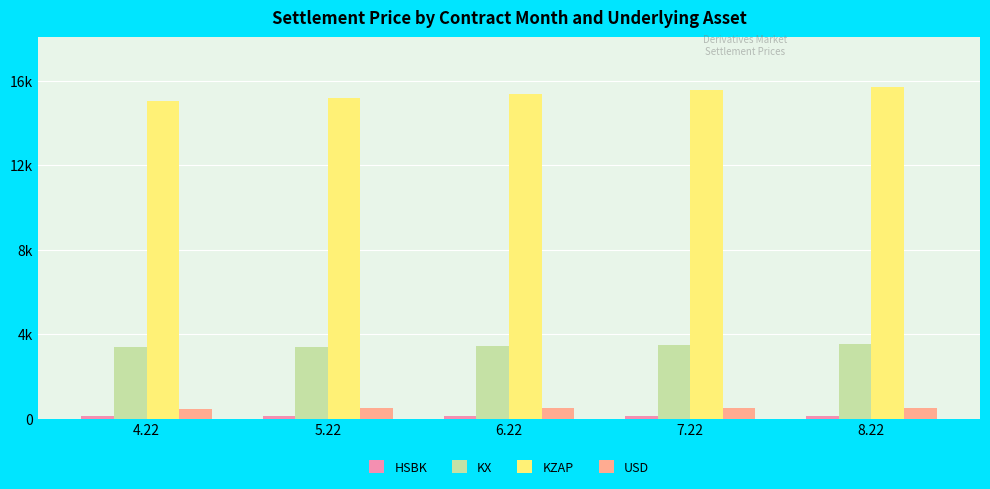

What is the spread (max minus min) of values at 6.22?

15225.8